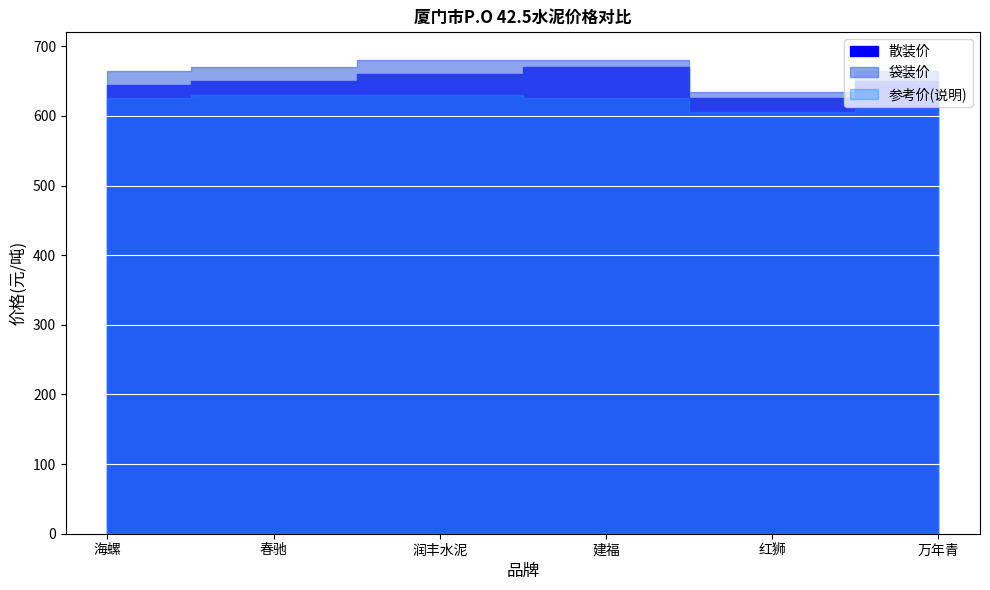

Where does the 散装价 series first go above 650?

润丰水泥